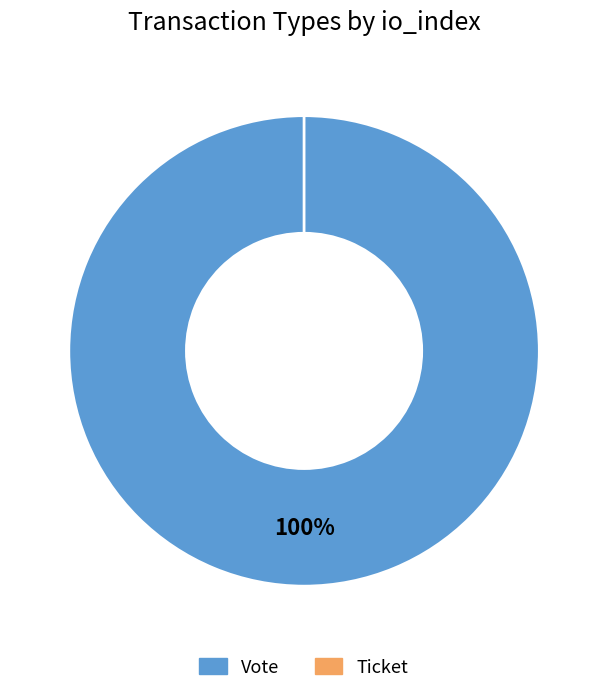

Which slice is the largest?

Vote